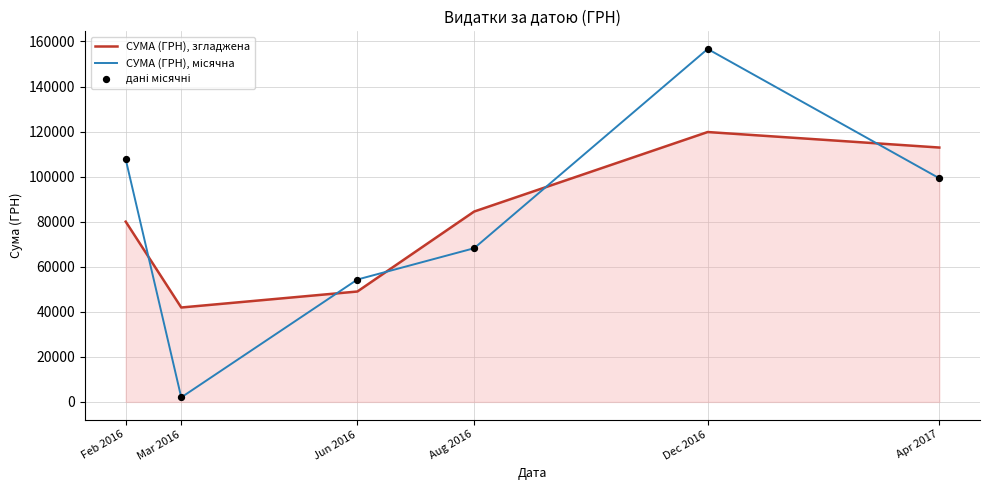

What is the total value across all series at Dec 2016?

276470.0